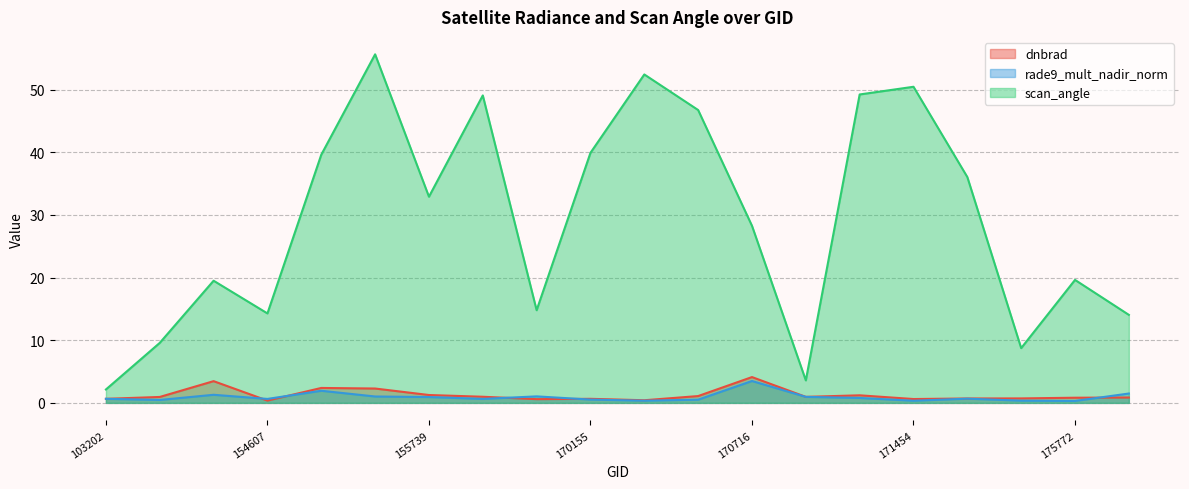

True or false: rade9_mult_nadir_norm and dnbrad intersect in this chart.

True